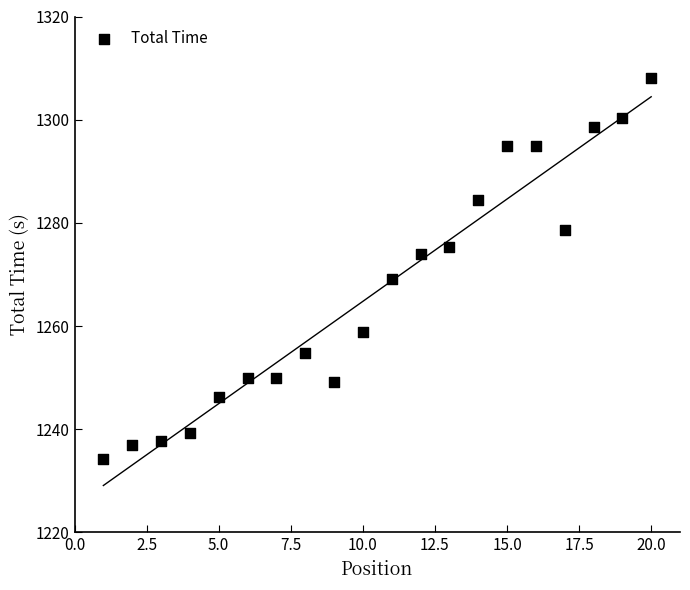

What Y value in the scatter plot is closest to 1271?

1269.2